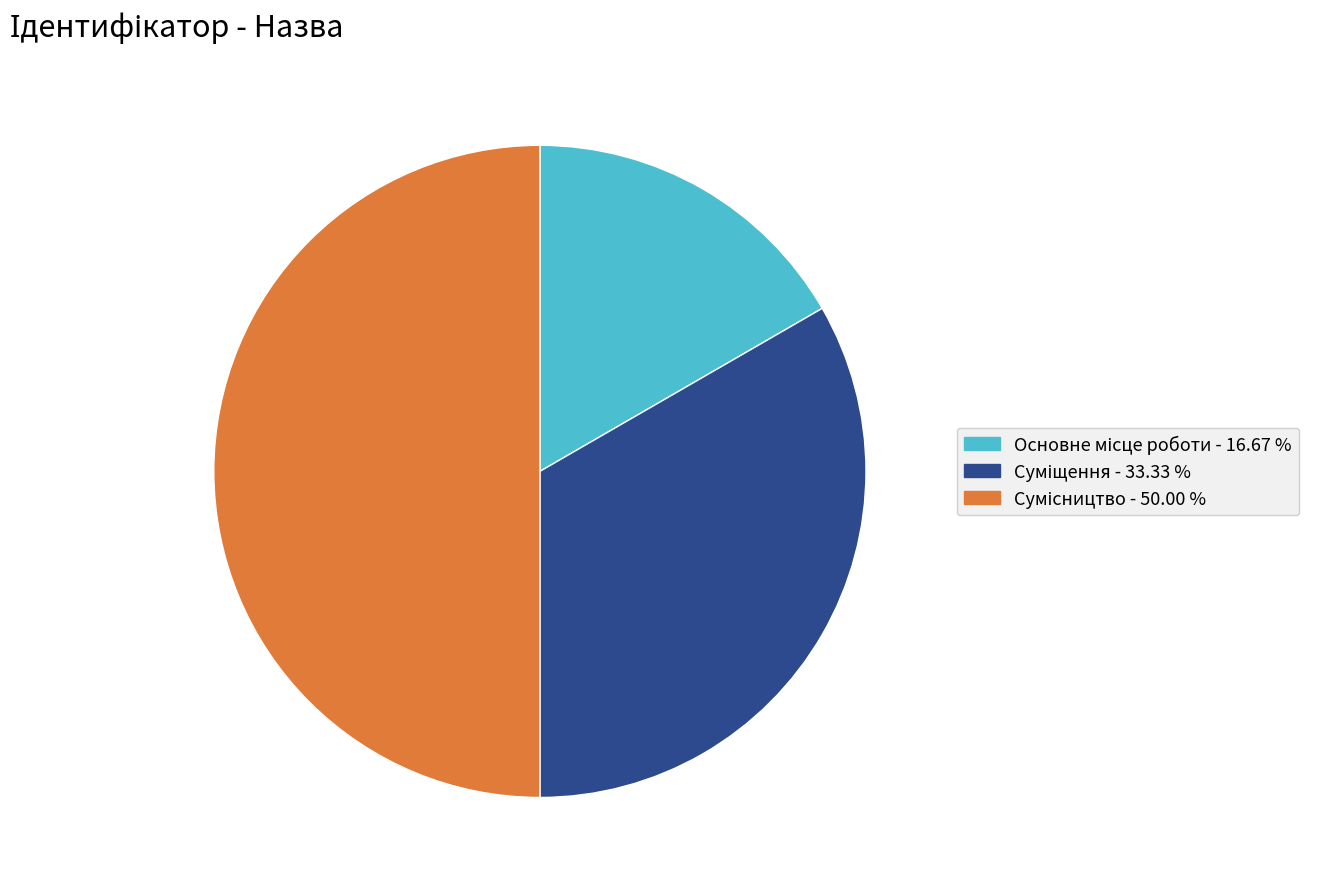

To the nearest percent, what is the average slice percentage?

33%